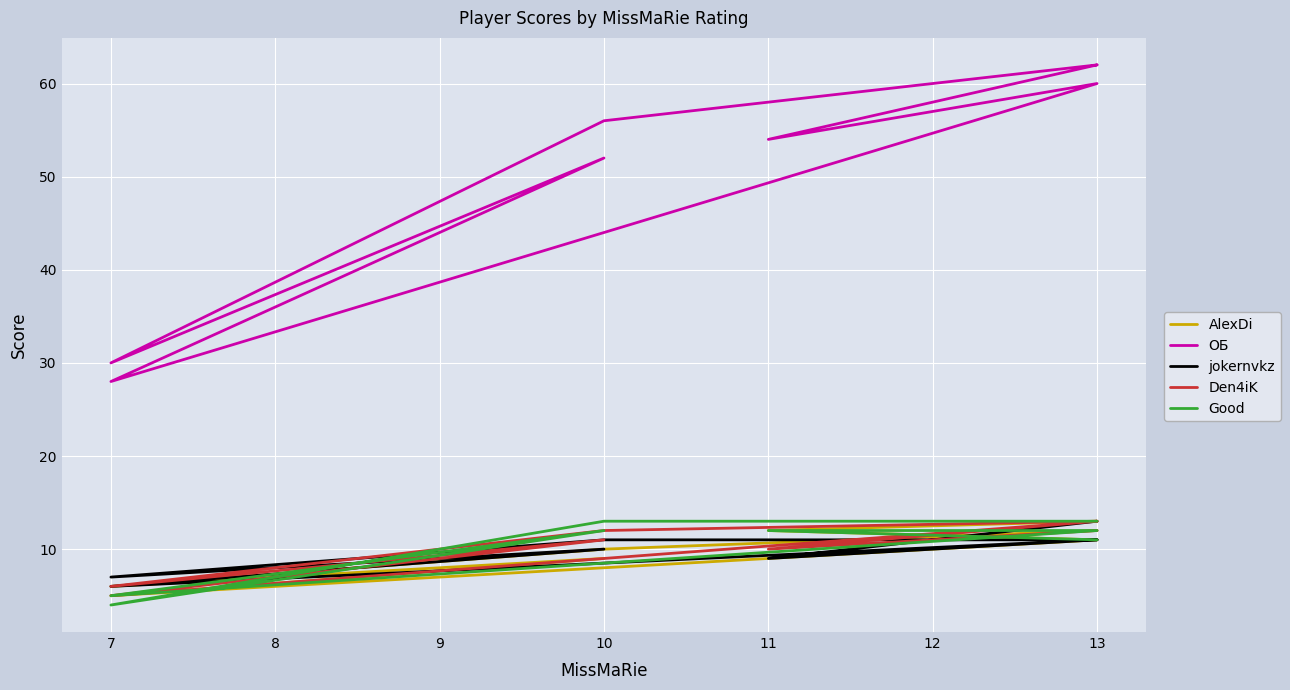

Which series has the largest total across all categories?

ОБ